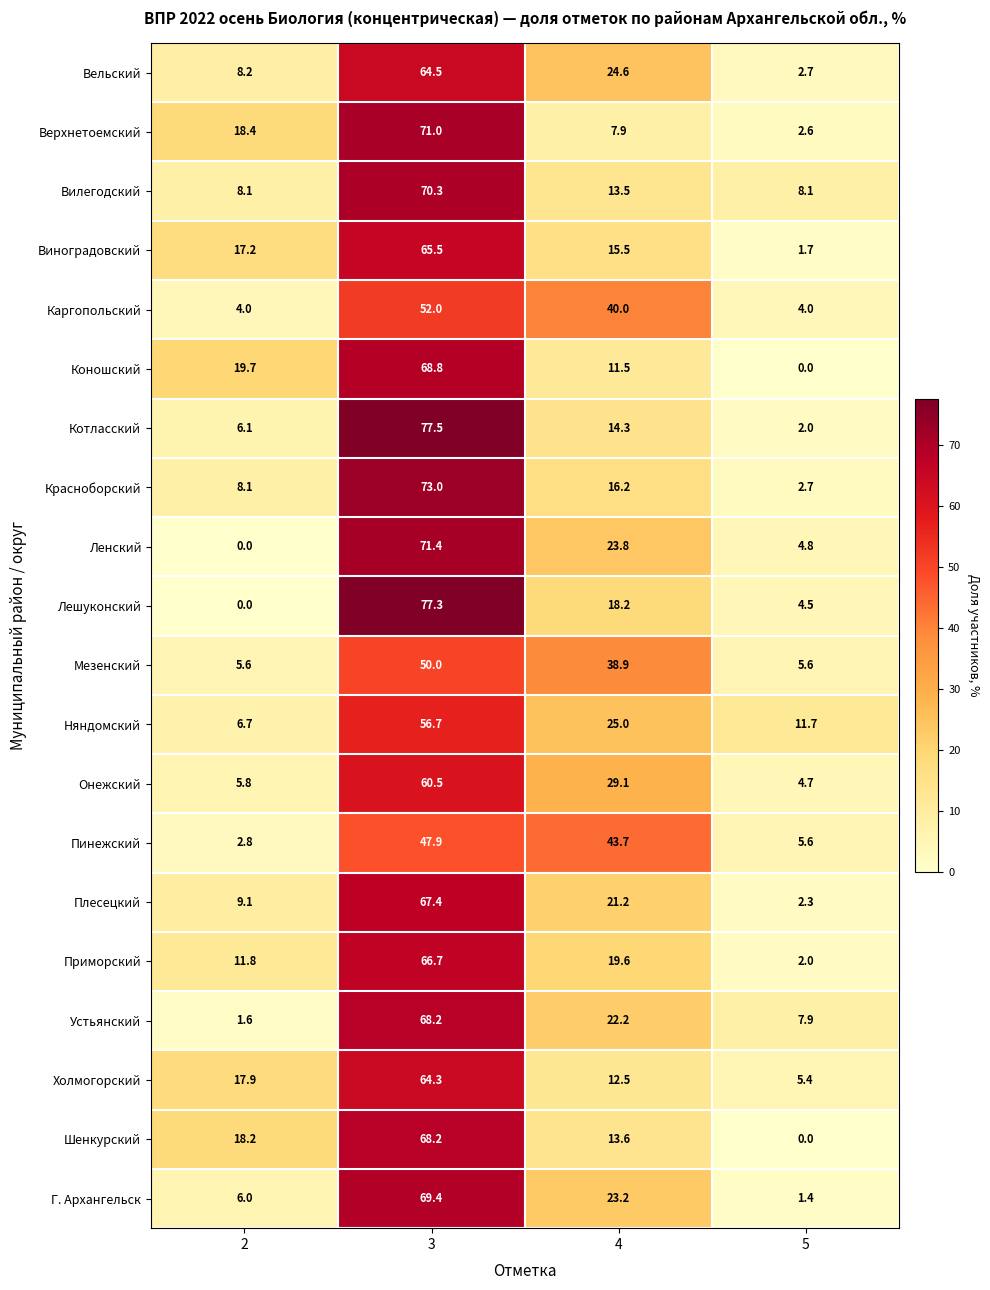

Which series has the largest range (max minus min)?

Лешуконский